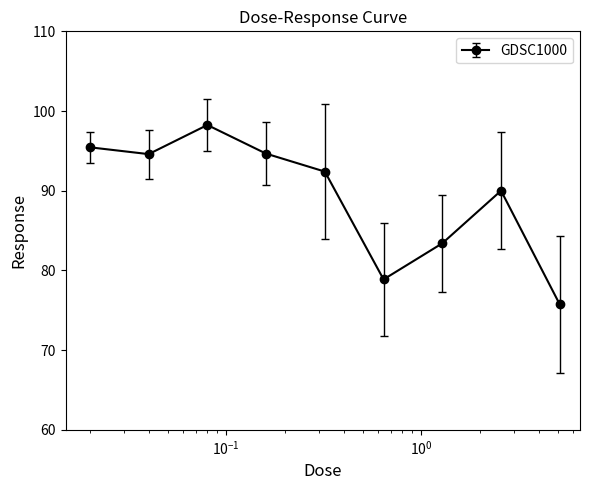

True or false: the data has more than 1 interior local peaks.

True